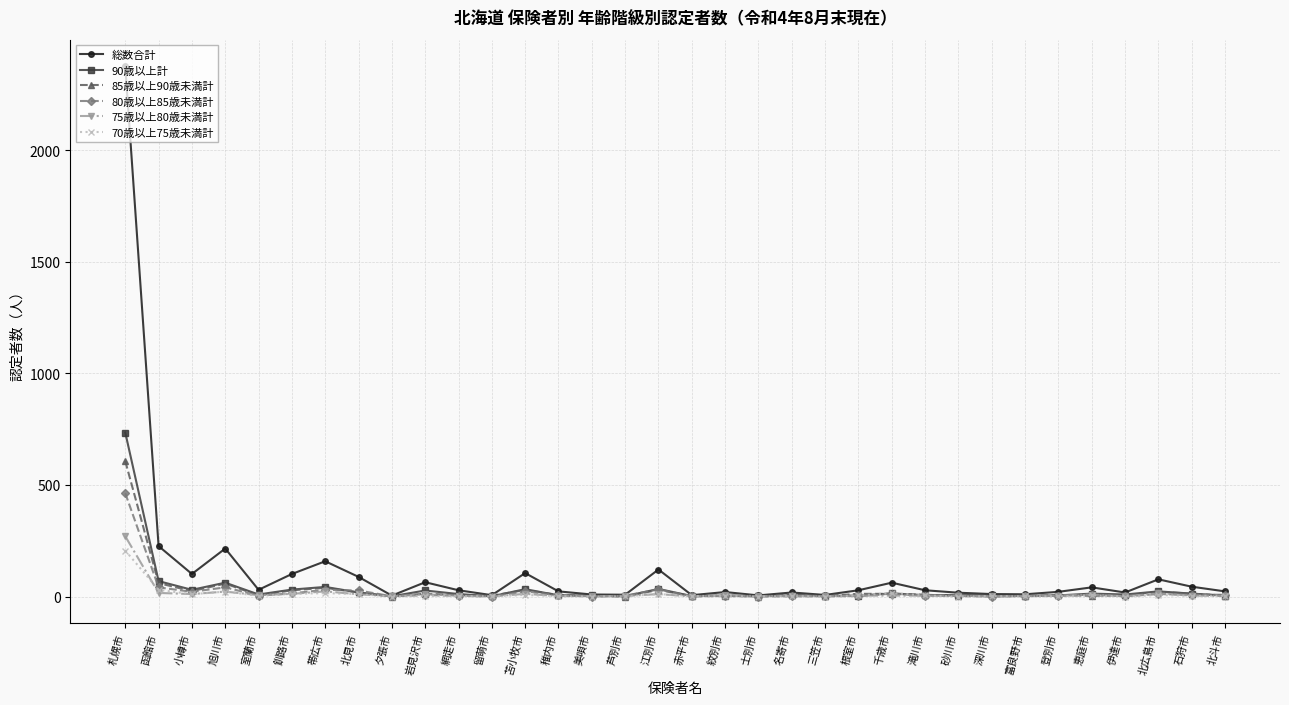

What is the label of the 13th point from the right?

三笠市